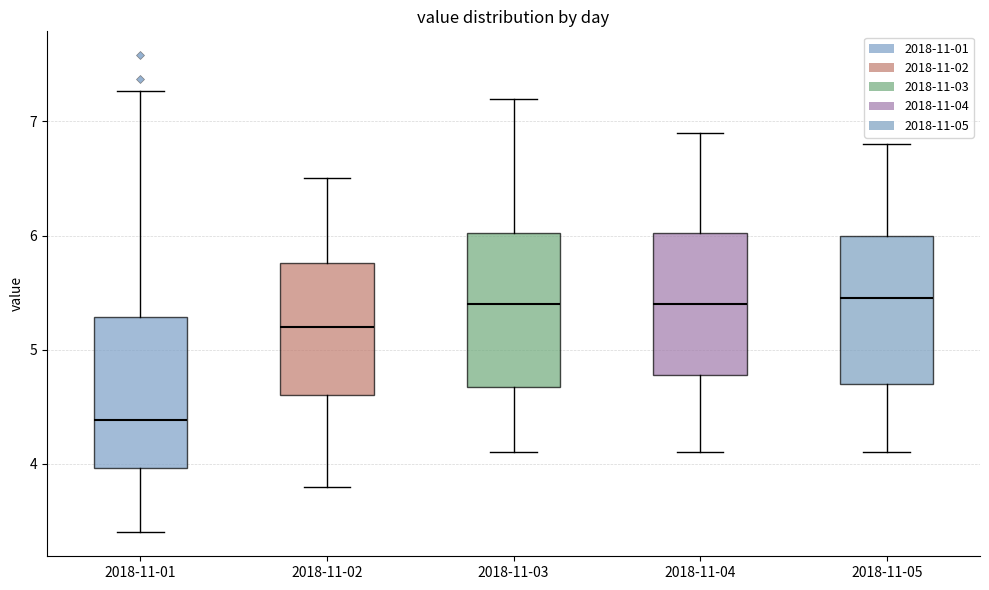

Which box has the lowest median line?

2018-11-01